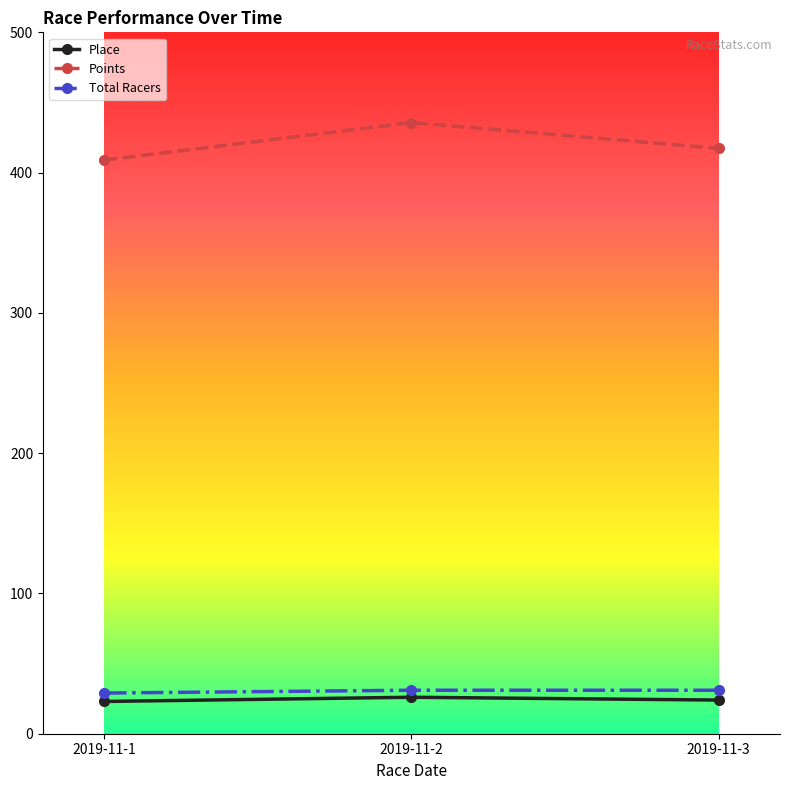

What is the total value across all series at 2019-11-2?

492.7